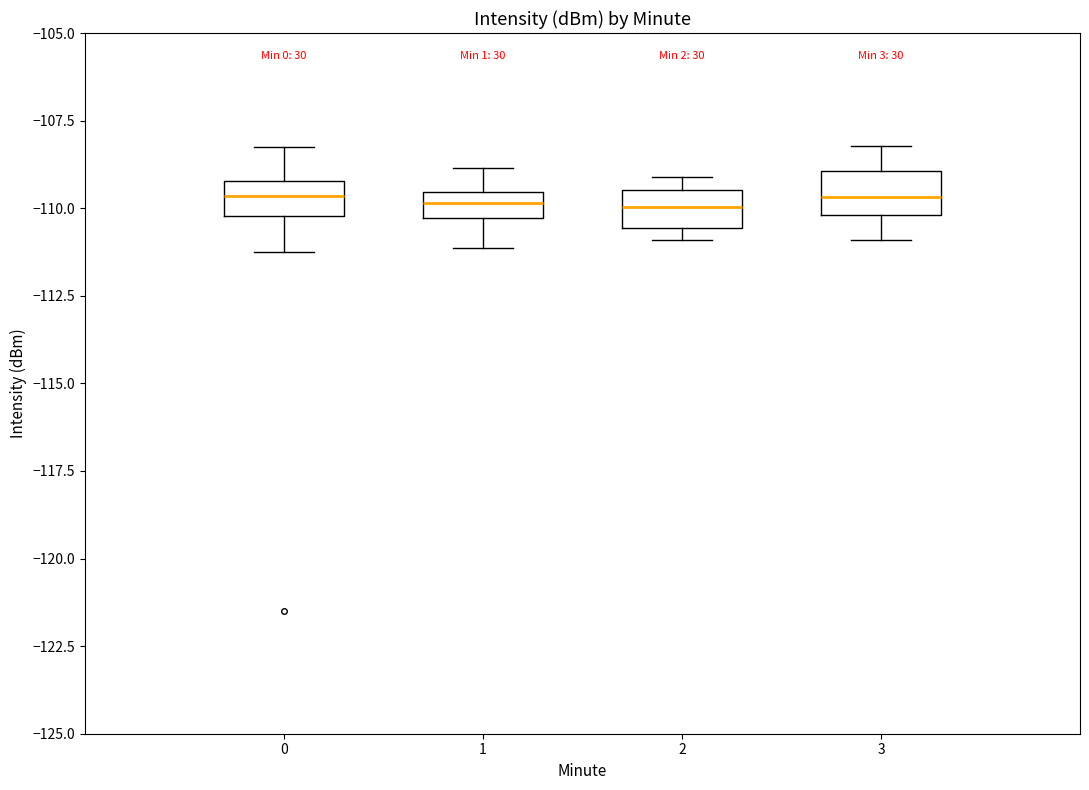

Where does the lower whisker of the box at x = 1 end on the y-axis? The values are not printed on the chart, so give them approximately, as read against the axis.

-111.0